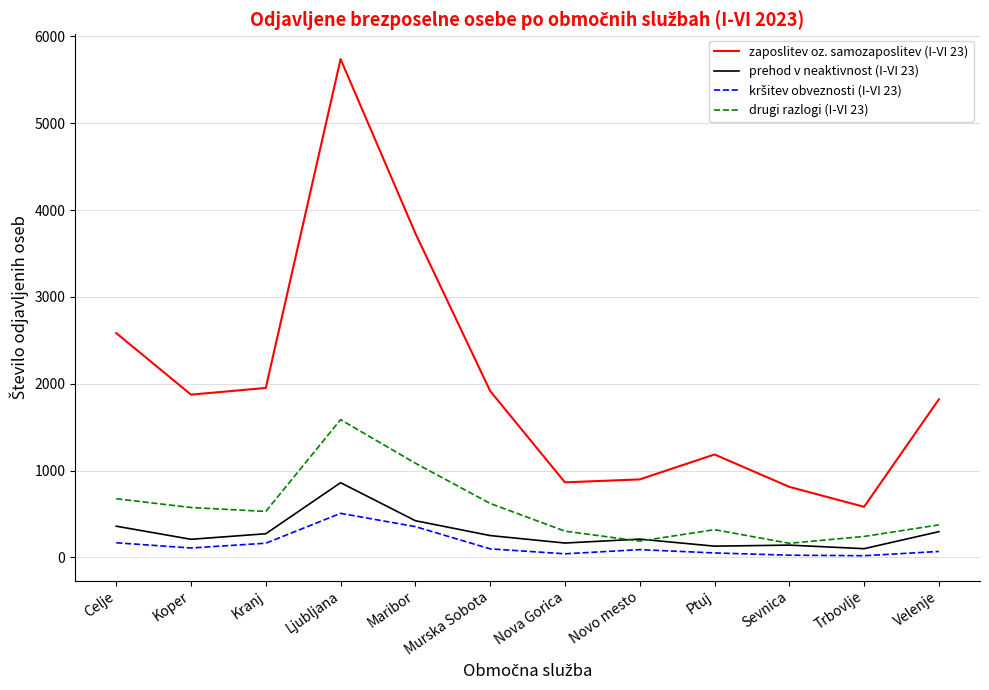

At which label does prehod v neaktivnost (I-VI 23) first exceed 252?

Celje